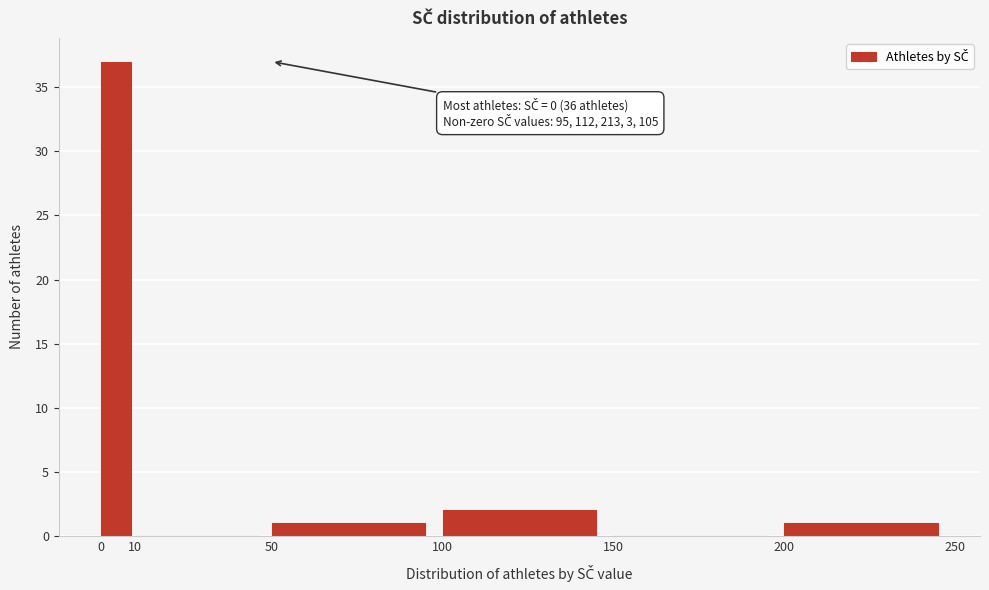

Over which range of the x-axis is the bar tallest?

0 to 10